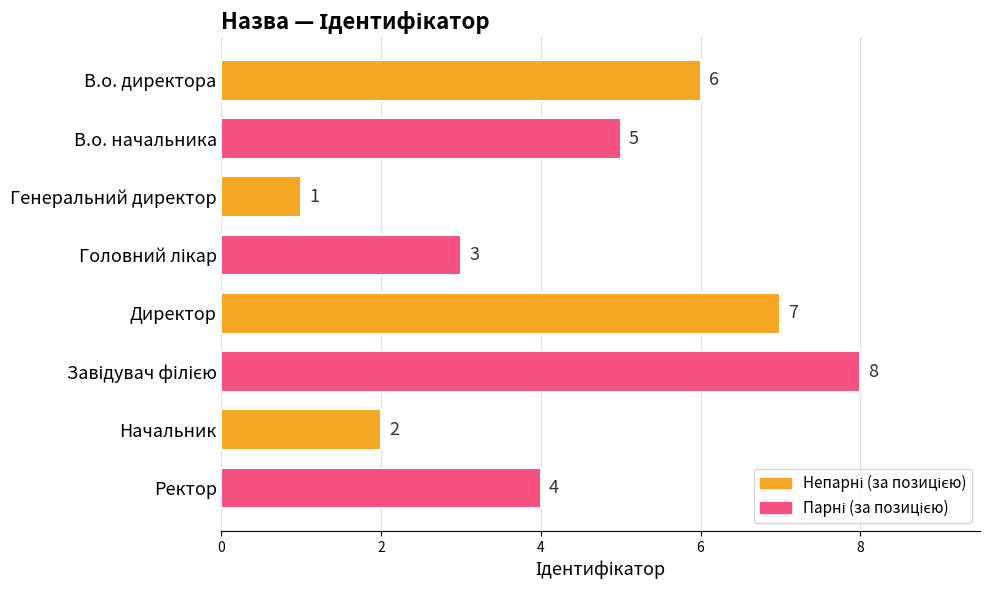

How many data points are less than 5?

4